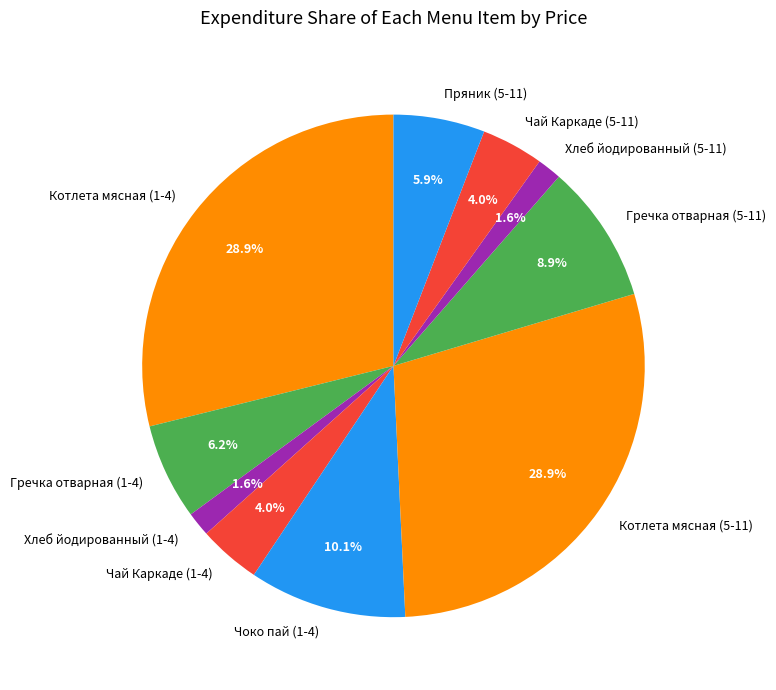

What is the total percentage of Чай Каркаде (5-11) and Хлеб йодированный (5-11)?

5.6%